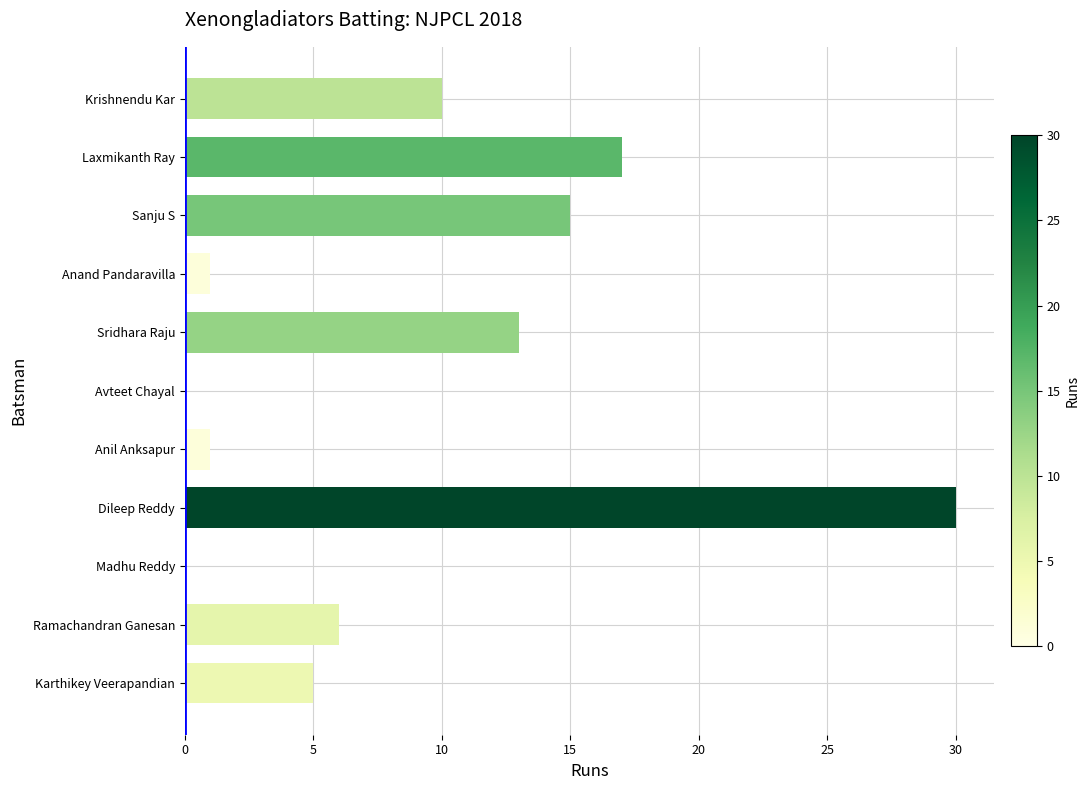

Is it true that the value at Dileep Reddy is 30?

True